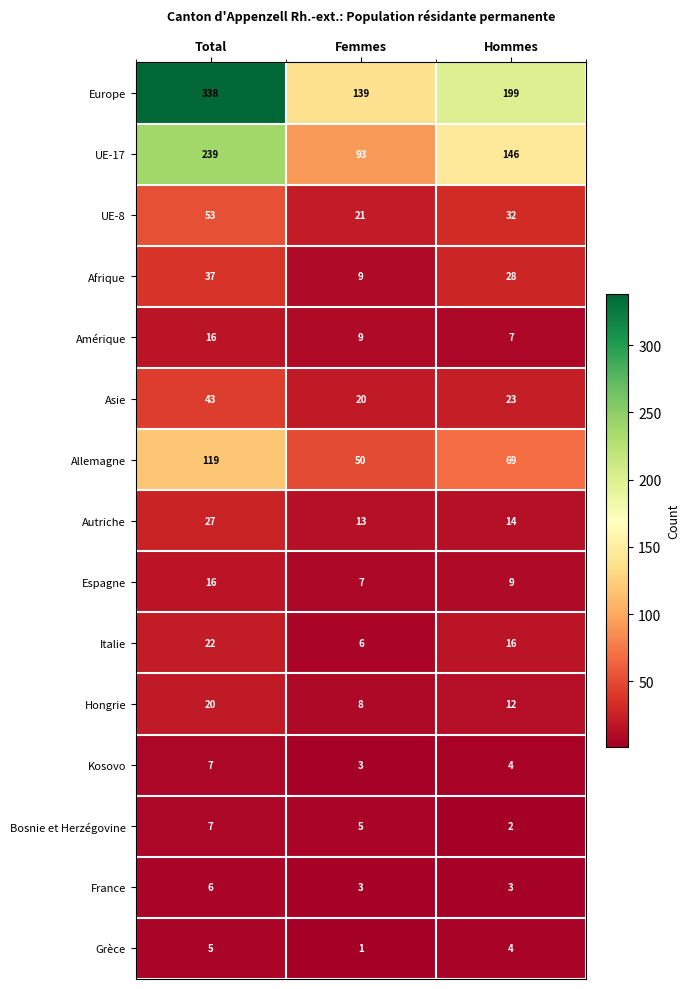

Count the number of categories in the chart.

3